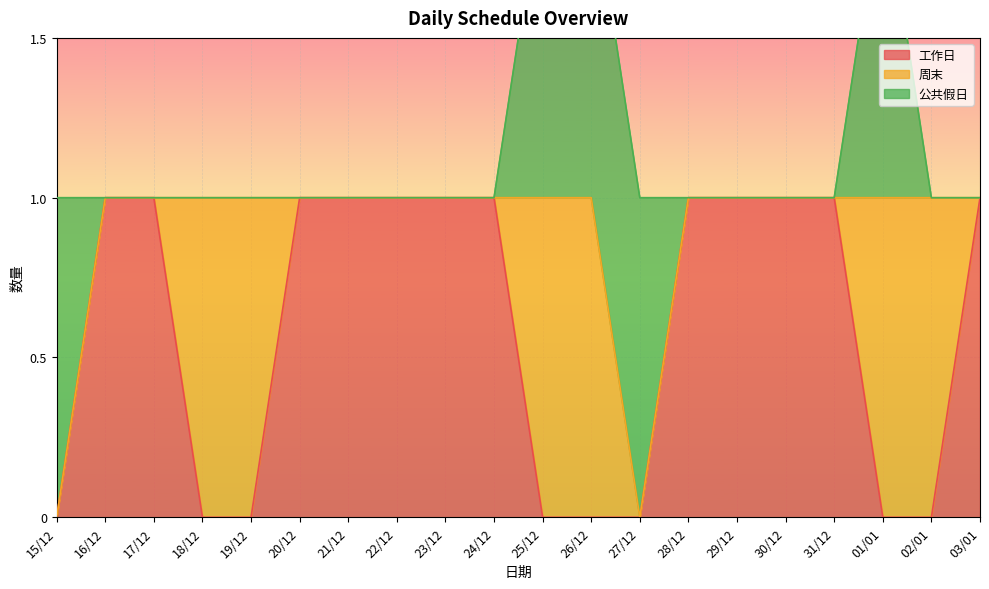

True or false: 工作日 has more than 1 points higher than both neighbors.

False